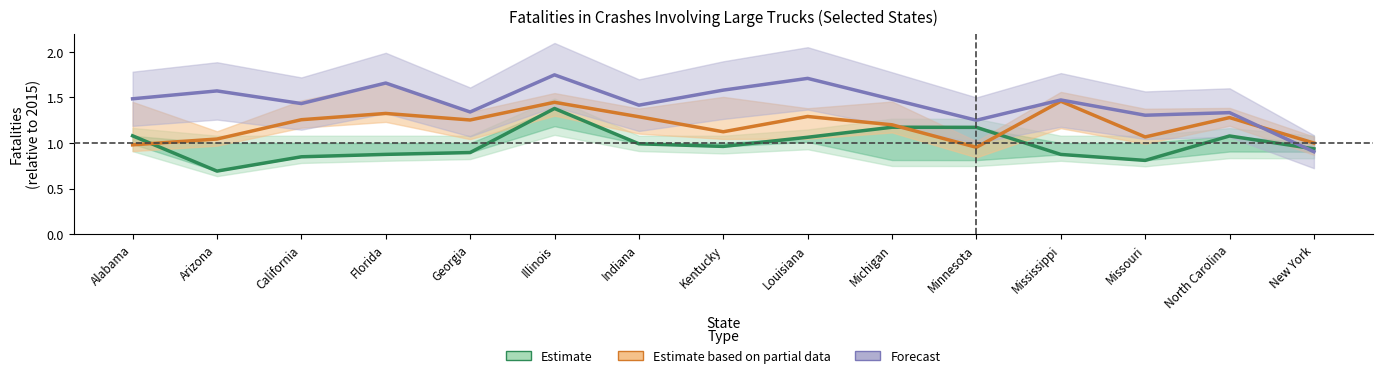

What is the difference between the maximum and minimum values in the Estimate based on partial data series?

0.5